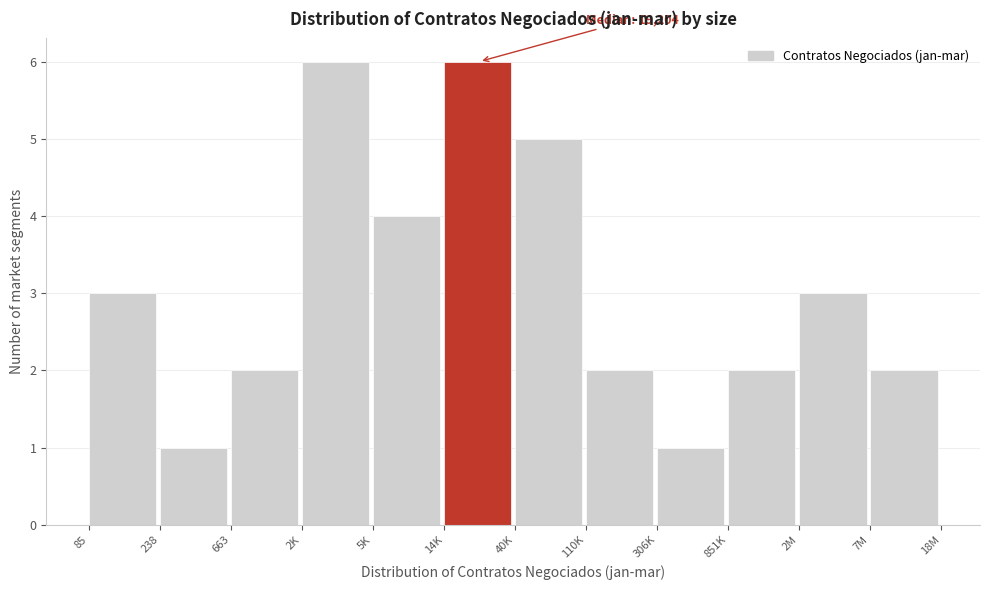

Reading left to right, what are all the values shown in this chart?

3	1	2	6	4	6	5	2	1	2	3	2